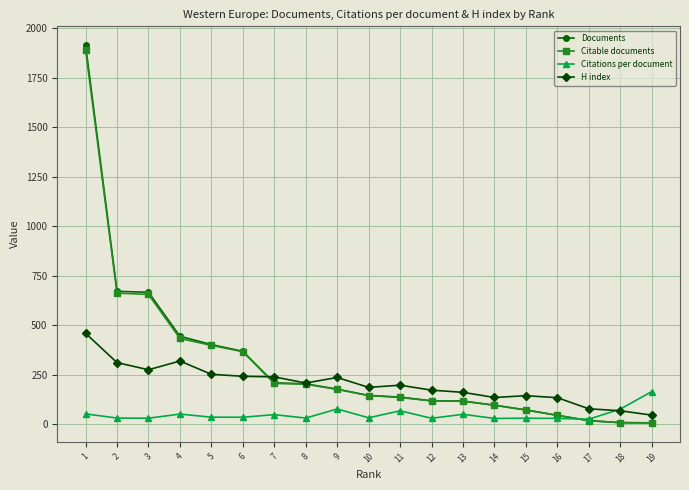

Is the value of Documents at 16 greater than the value of Citable documents at 2?

No